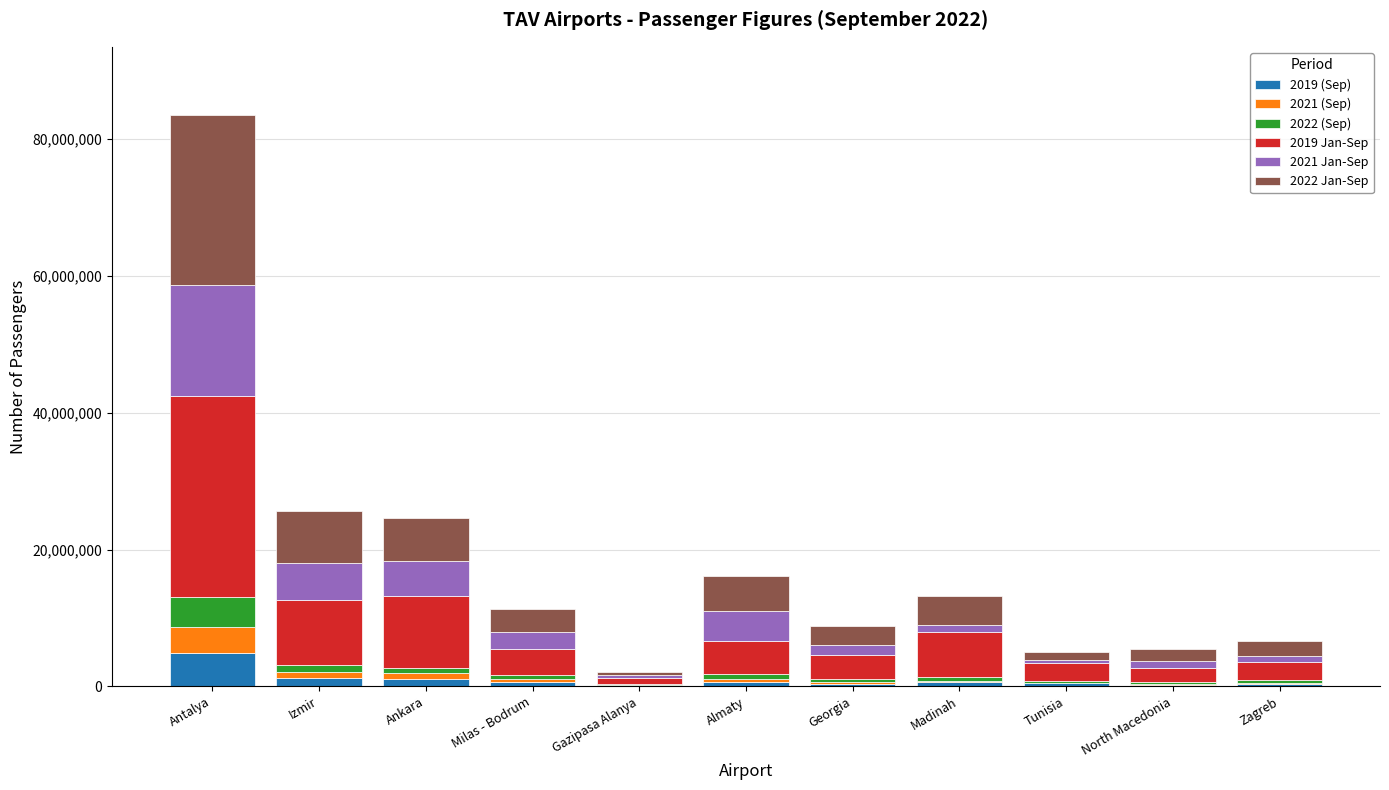

At which category is the sum across all series the highest?

Antalya